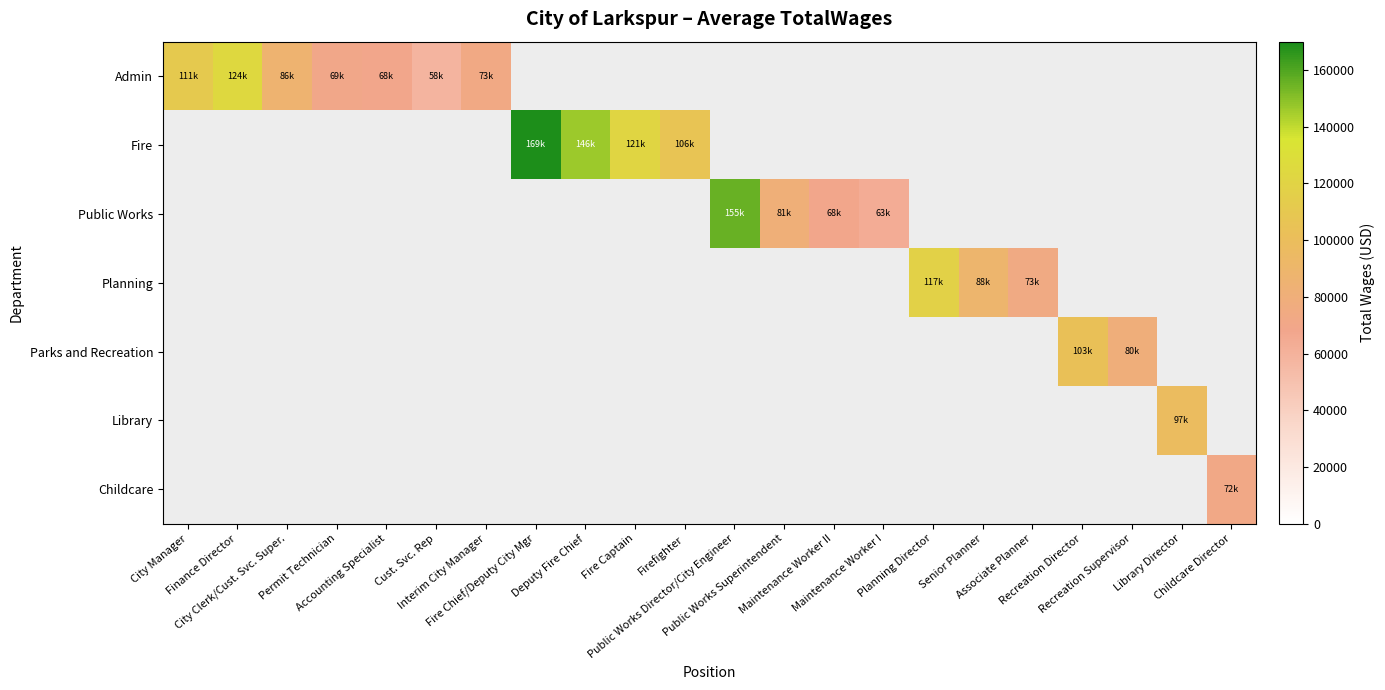

What is the maximum value shown in the chart?

169156.0